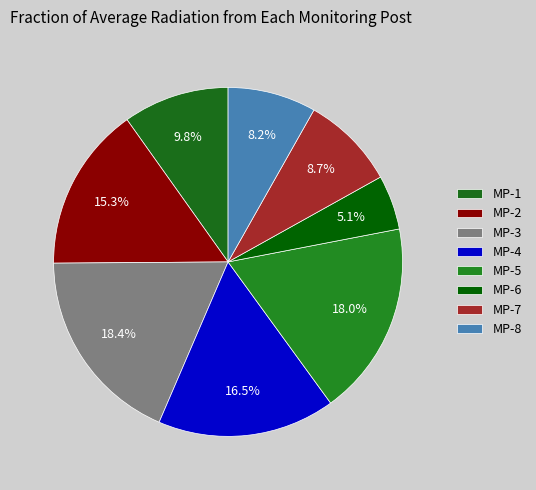

To the nearest percent, what is the average slice percentage?

12%